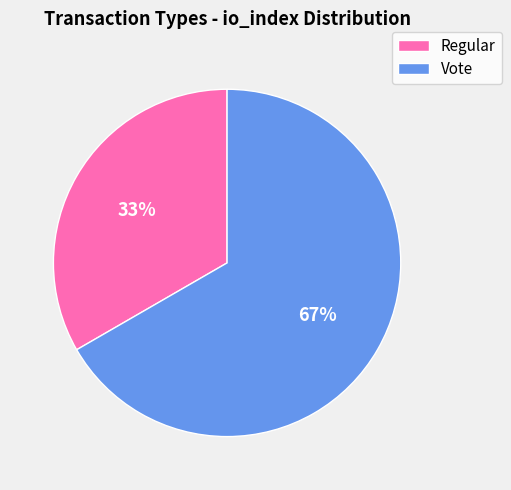

Combined, do Regular and Vote account for over 50%?

Yes